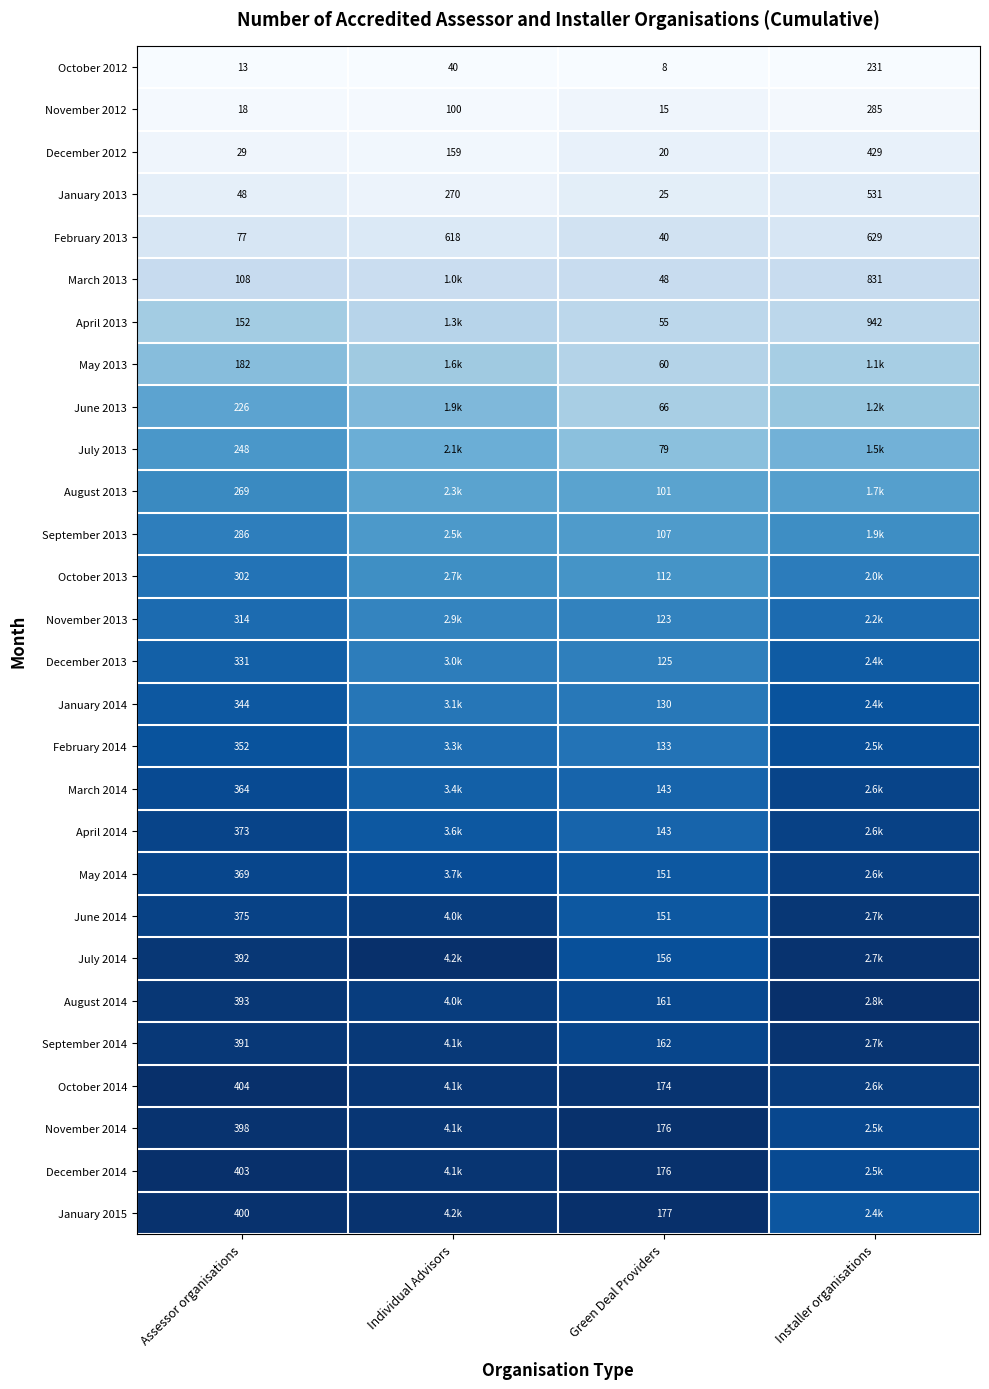

Where is December 2012 nearest to the value 224?

Individual Advisors